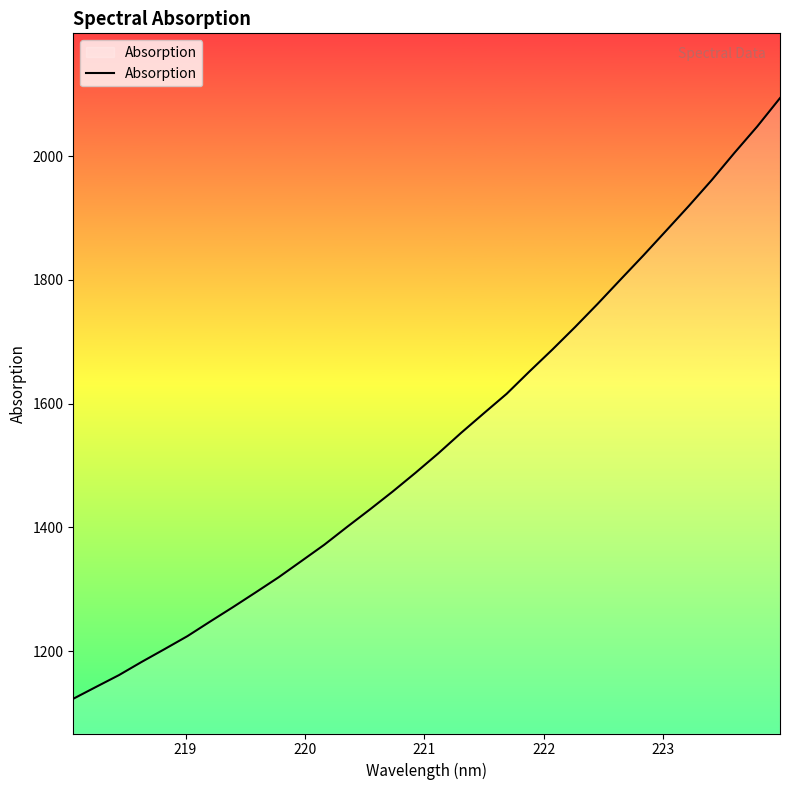

What is the difference between the maximum and minimum values?

970.9